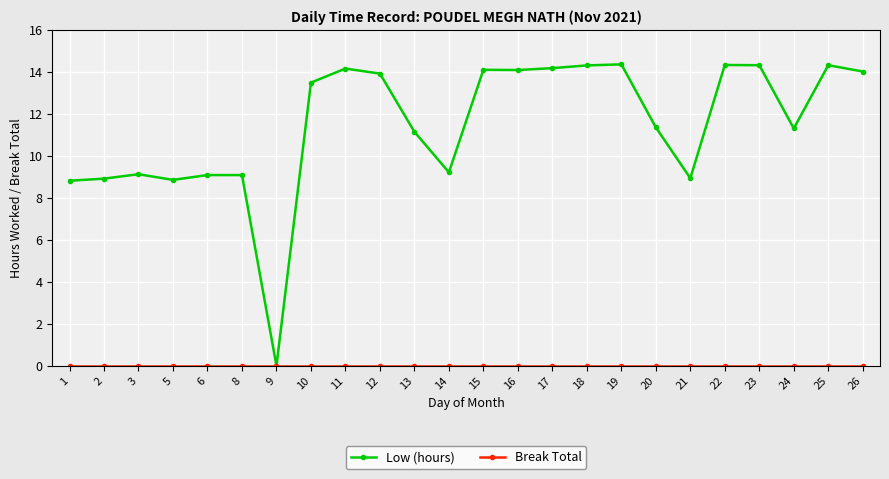

Which series has the widest spread of values?

Low (hours)